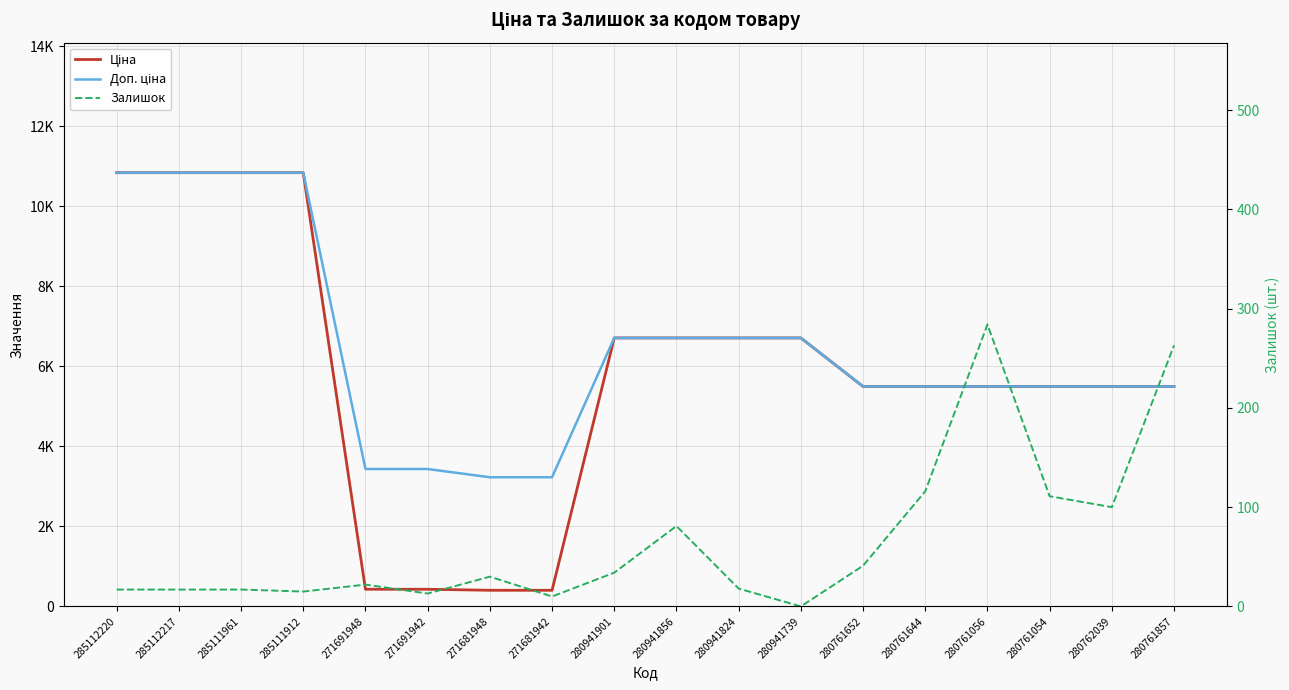

The Ціна series shows 3775.3 at 285112220. True or false?

False